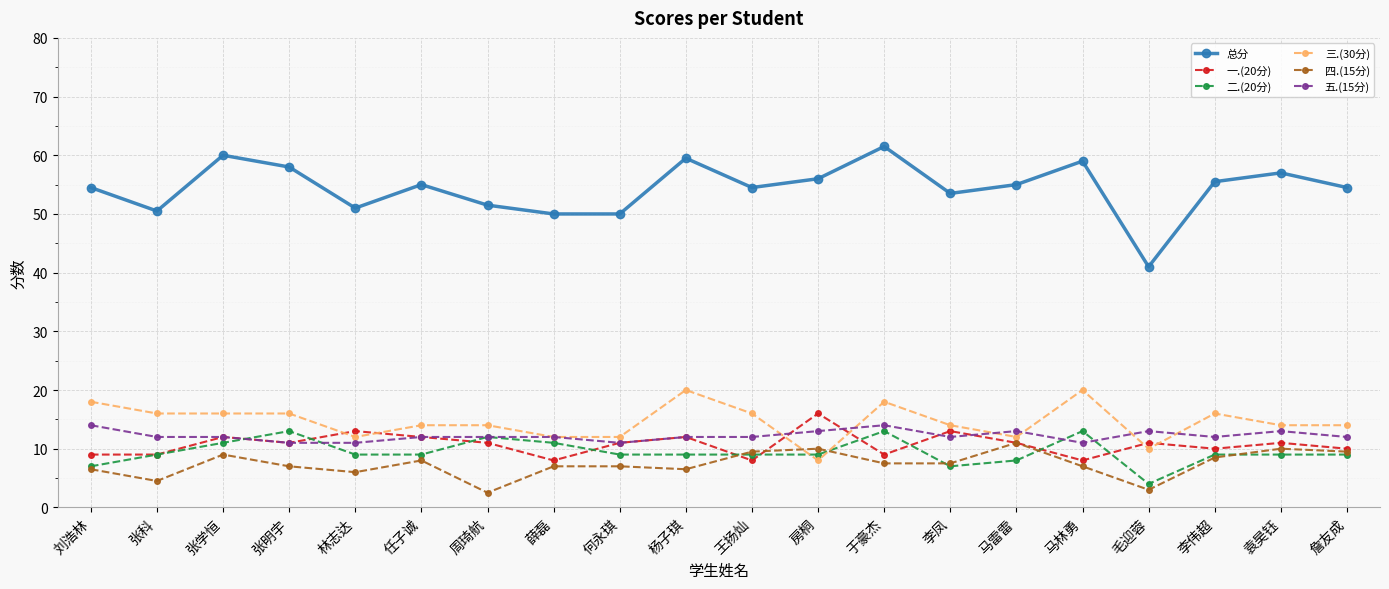

True or false: 一.(20分) and 总分 intersect in this chart.

False